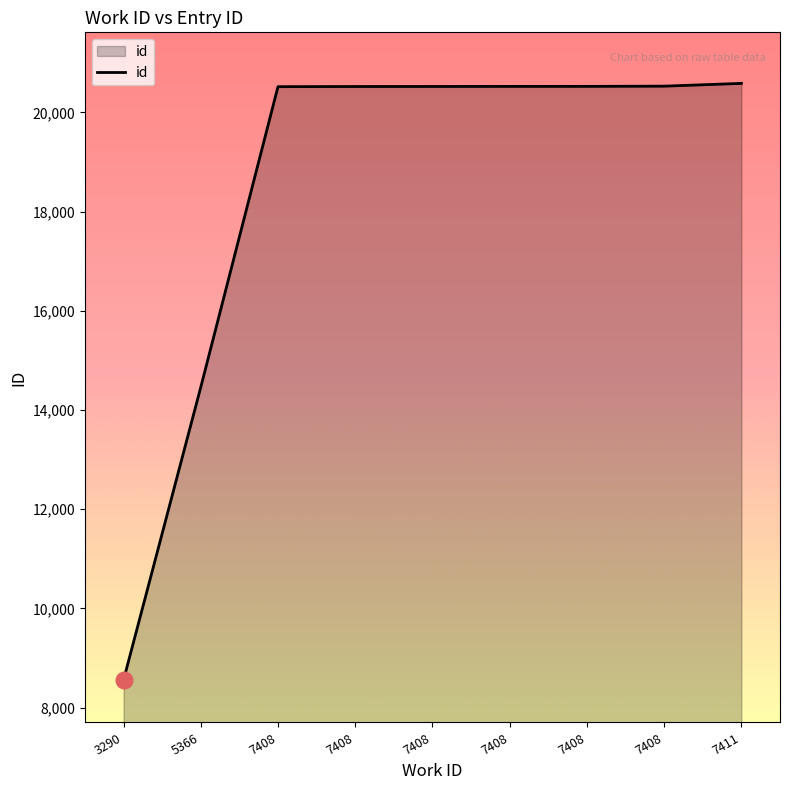

How many distinct data groups are displayed?

1